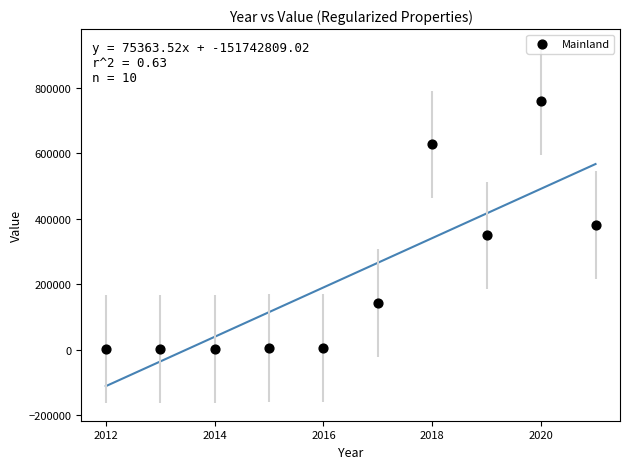

What is the average X value?

2016